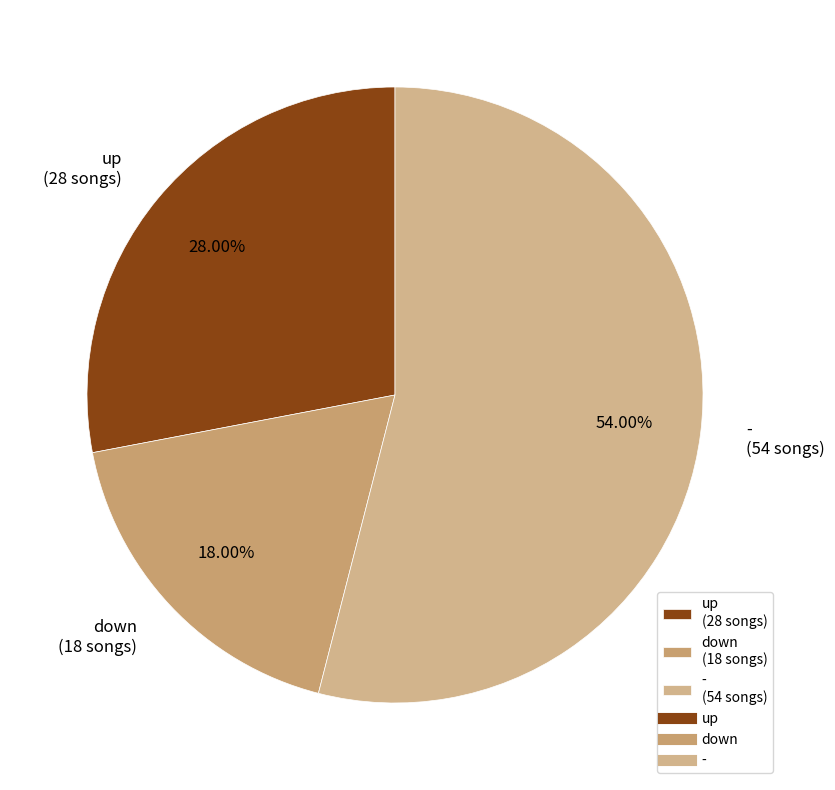

What is the majority slice?

-